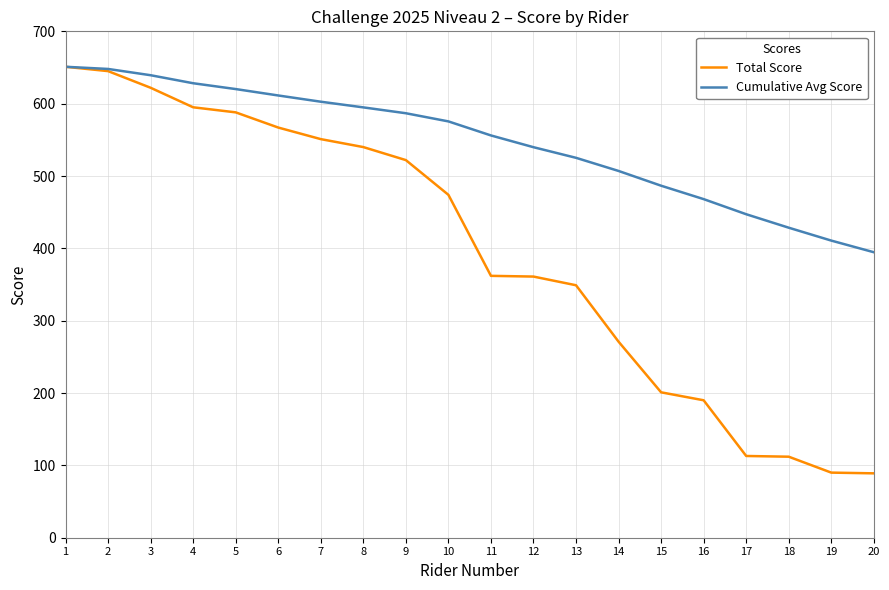

At how many categories does at least one series exceed 515?

13